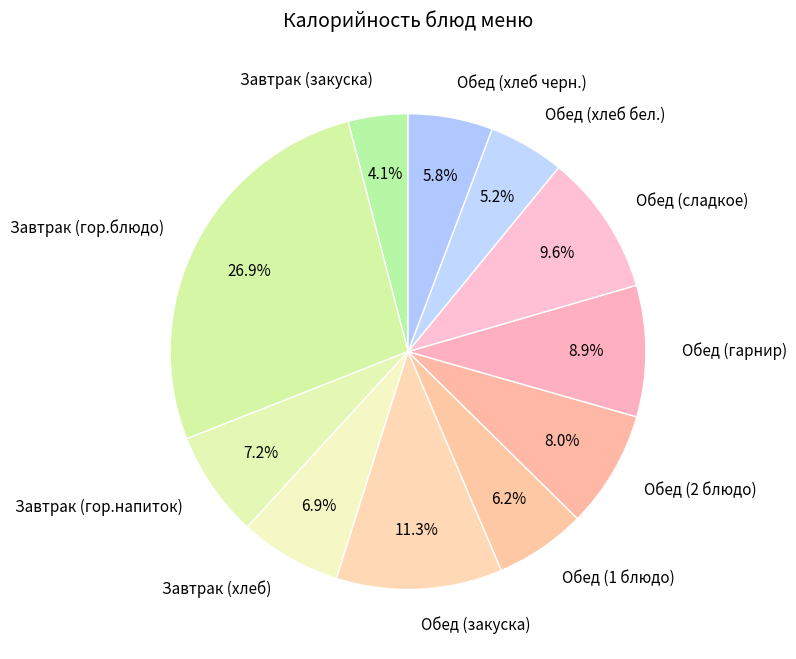

True or false: Завтрак (гор.блюдо) accounts for 27% of the total.

True